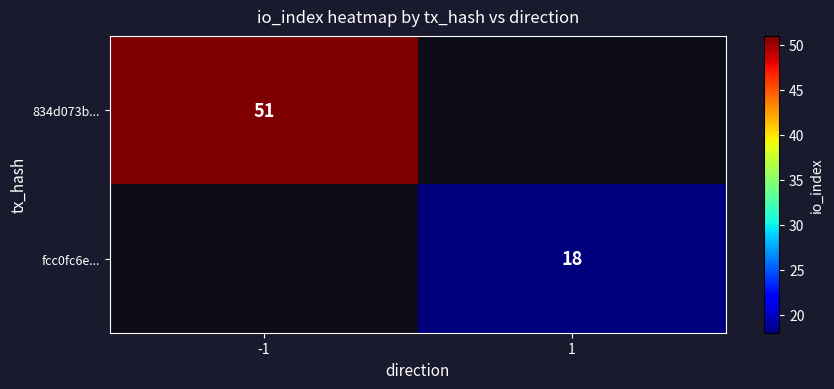

True or false: fcc0fc6e... has a value of 28 at 1.

False